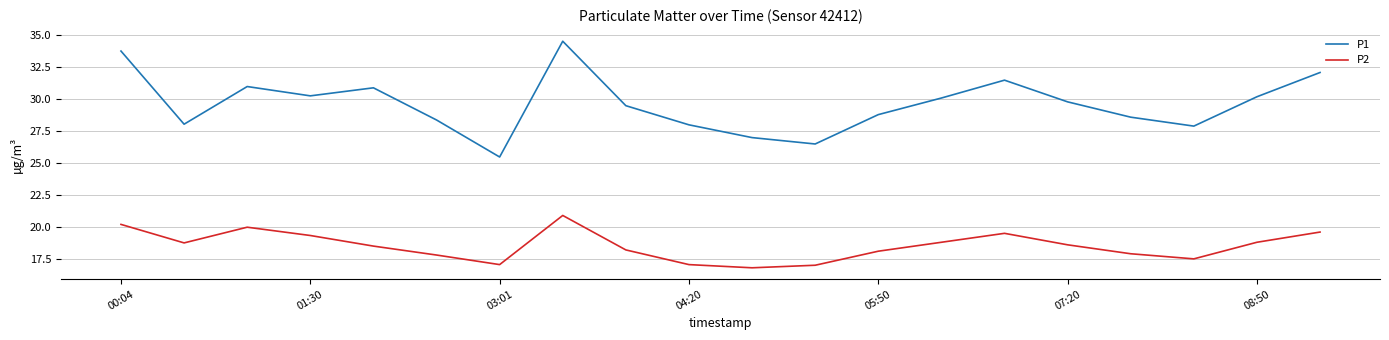

In P1, how many points are higher than both neighbors (excluding endpoints)?

4